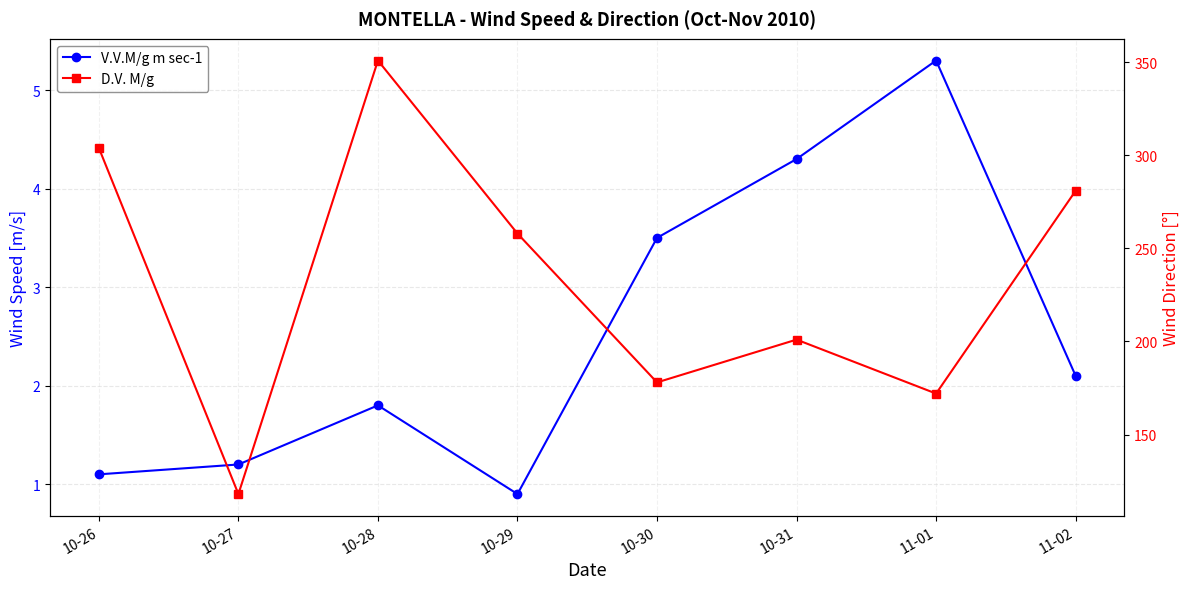

What is the total value across all series at 10-31?

205.3